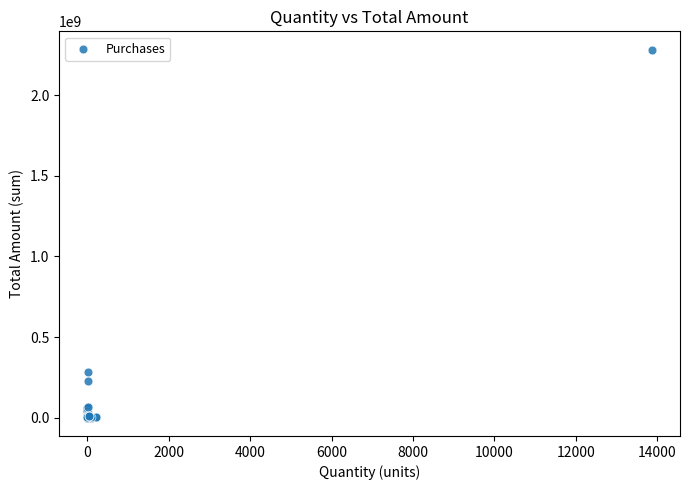

What Y value in the scatter plot is closest to 1141166372?

281834592